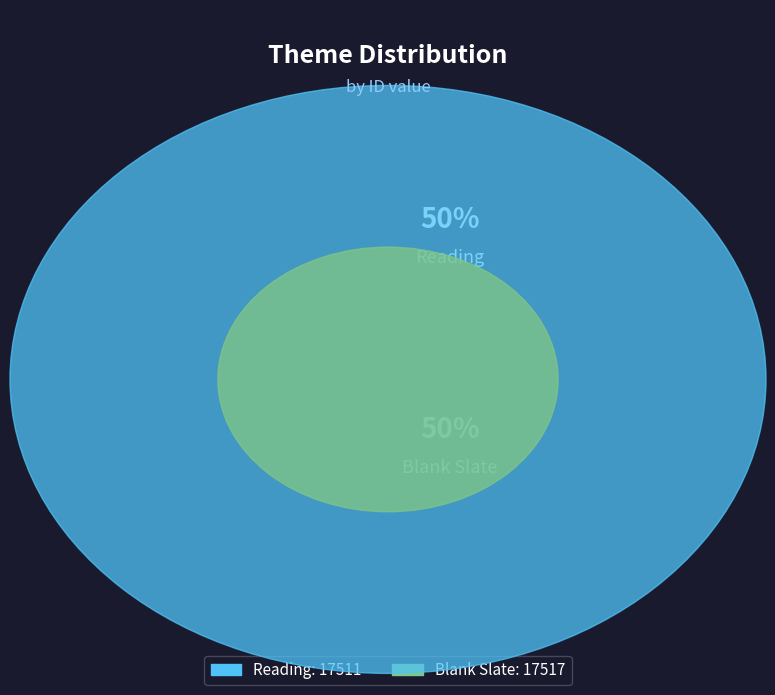

How many slices are in this pie chart?

2